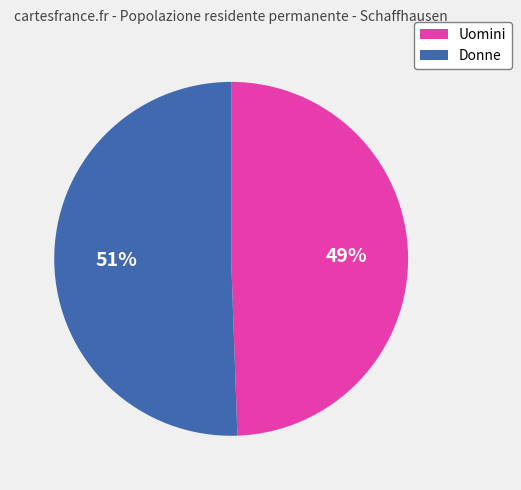

To the nearest percent, what is the average slice percentage?

50%